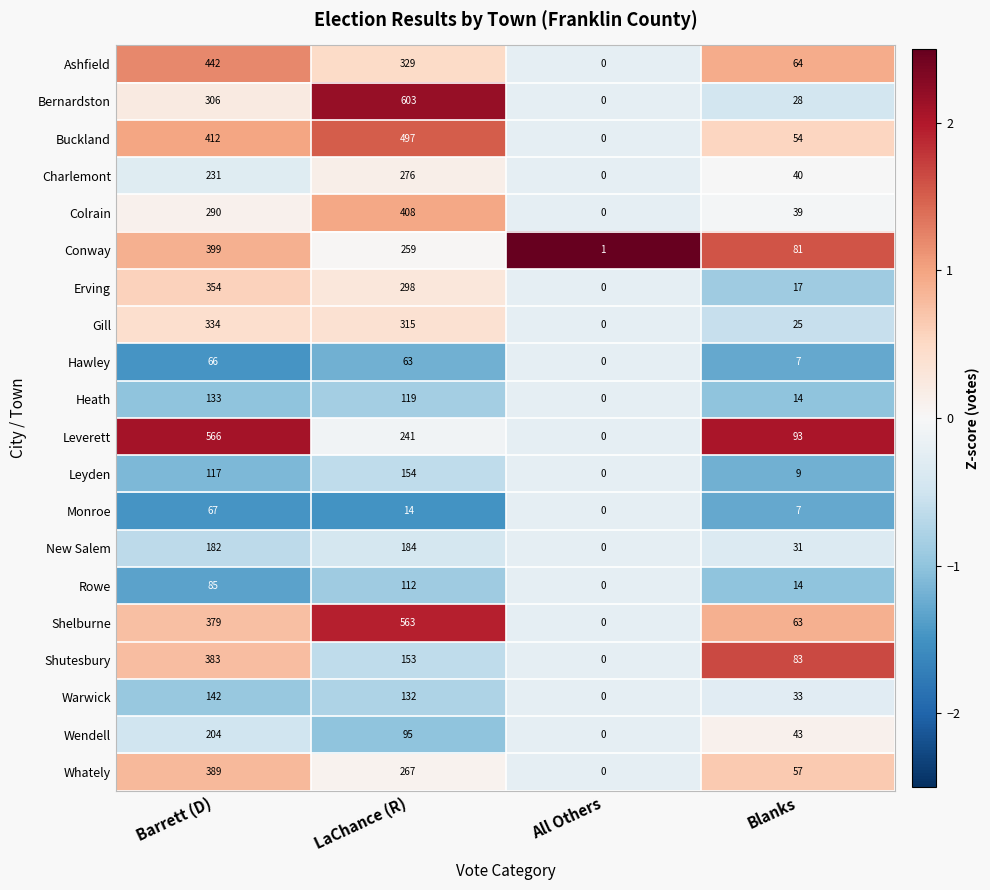

What is the difference between the highest and lowest values at LaChance (R)?

589